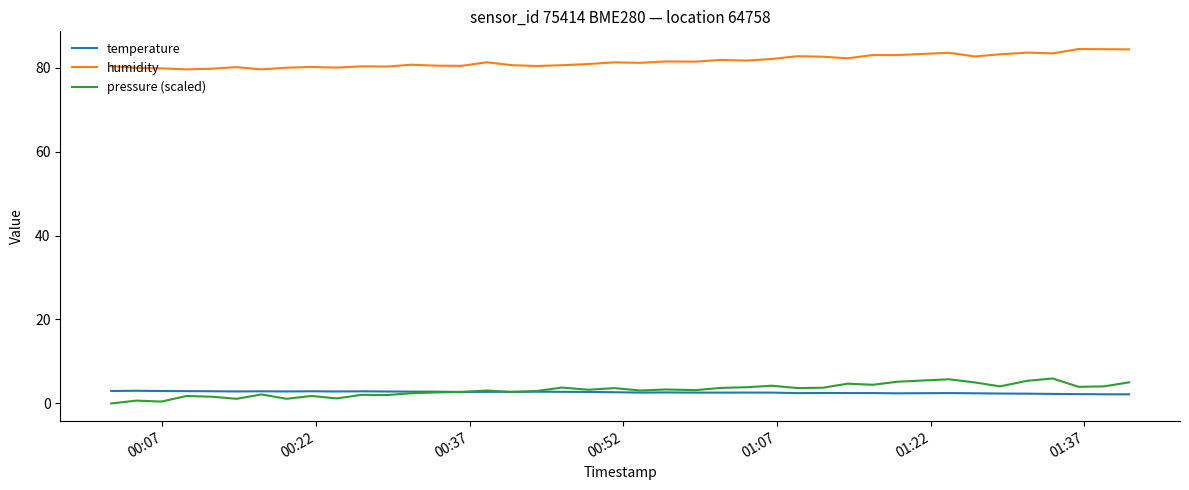

How many distinct data groups are displayed?

3